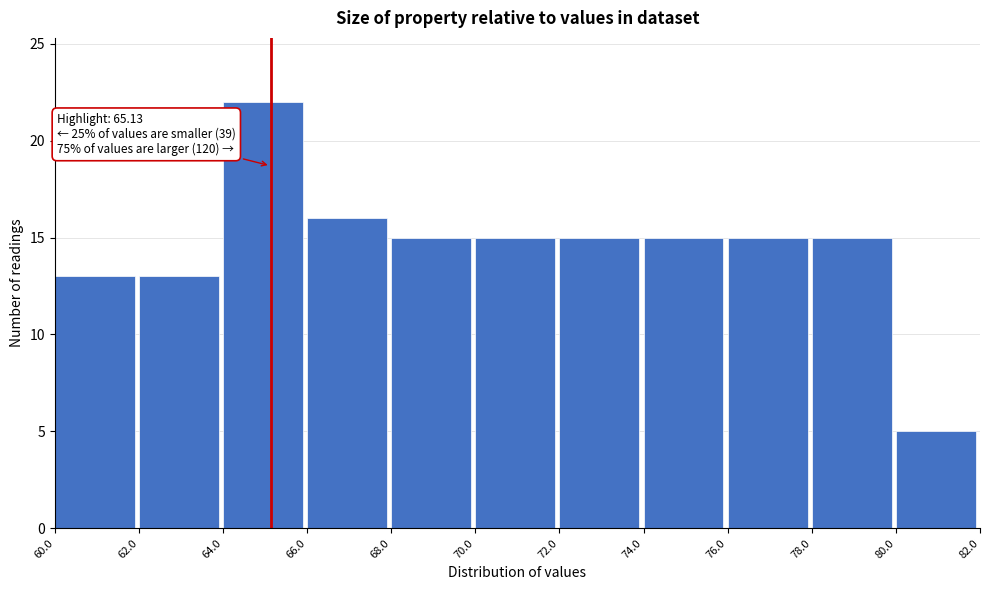

Which range on the x-axis has the tallest bar?

64.0 to 66.0